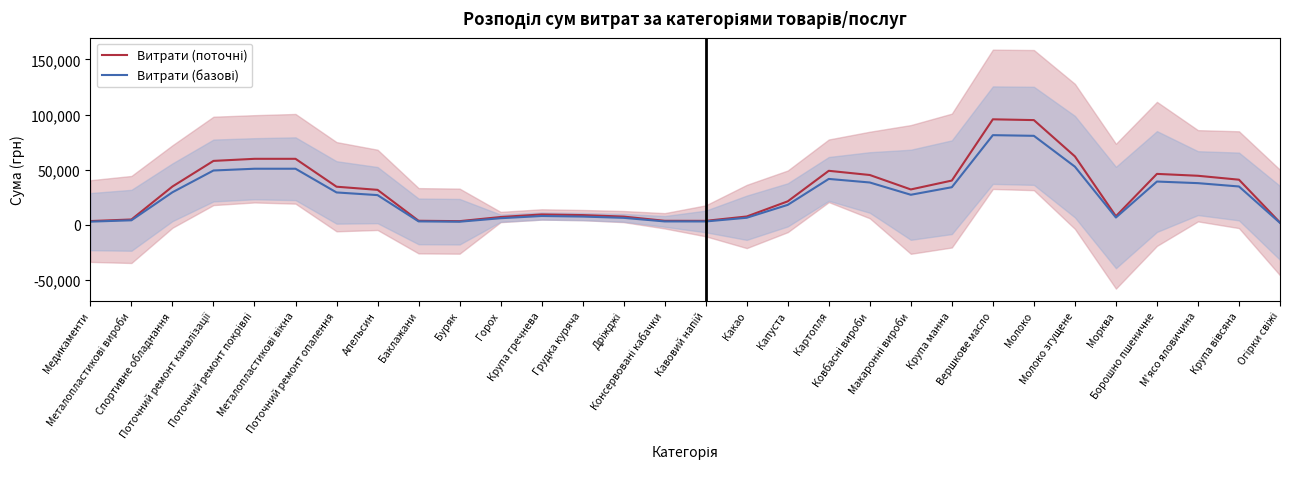

Reading left to right, list all the values displayed in this chart.

Витрати (поточні): Медикаменти=3515.3	Металопластикові вироби=4941.7	Спортивне обладнання=34809.7	Поточний ремонт каналізації=58015.4	Поточний ремонт покрівлі=59899.7	Металопластикові вікна=59903.3	Поточний ремонт опалення=34630.7	Апельсин=31782.0	Баклажани=3779.8	Буряк=3424.1	Горох=7165.3	Крупа гречнева=9510.2	Грудка куряча=8919.3	Дріжджі=7558.5	Консервовані кабачки=3744.3	Кавовий напій=3702.7	Какао=7652.4	Капуста=21387.7	Картопля=49040.1	Ковбасні вироби=45236.1	Макаронні вироби=32153.6	Крупа манна=40197.7	Вершкове масло=95691.8	Молоко=94976.5	Молоко згущене=62110.3	Морква=7904.7	Борошно пшеничне=46249.6	М'ясо яловичина=44540.2	Крупа вівсяна=40981.7	Огірки свіжі=2170.7
Витрати (базові): Медикаменти=2988.0	Металопластикові вироби=4200.4	Спортивне обладнання=29588.3	Поточний ремонт каналізації=49313.1	Поточний ремонт покрівлі=50914.8	Металопластикові вікна=50917.8	Поточний ремонт опалення=29436.1	Апельсин=27014.7	Баклажани=3212.9	Буряк=2910.5	Горох=6090.5	Крупа гречнева=8083.7	Грудка куряча=7581.4	Дріжджі=6424.7	Консервовані кабачки=3182.7	Кавовий напій=3147.3	Какао=6504.6	Капуста=18179.6	Картопля=41684.1	Ковбасні вироби=38450.7	Макаронні вироби=27330.6	Крупа манна=34168.0	Вершкове масло=81338.0	Молоко=80730.1	Молоко згущене=52793.8	Морква=6719.0	Борошно пшеничне=39312.1	М'ясо яловичина=37859.2	Крупа вівсяна=34834.5	Огірки свіжі=1845.1